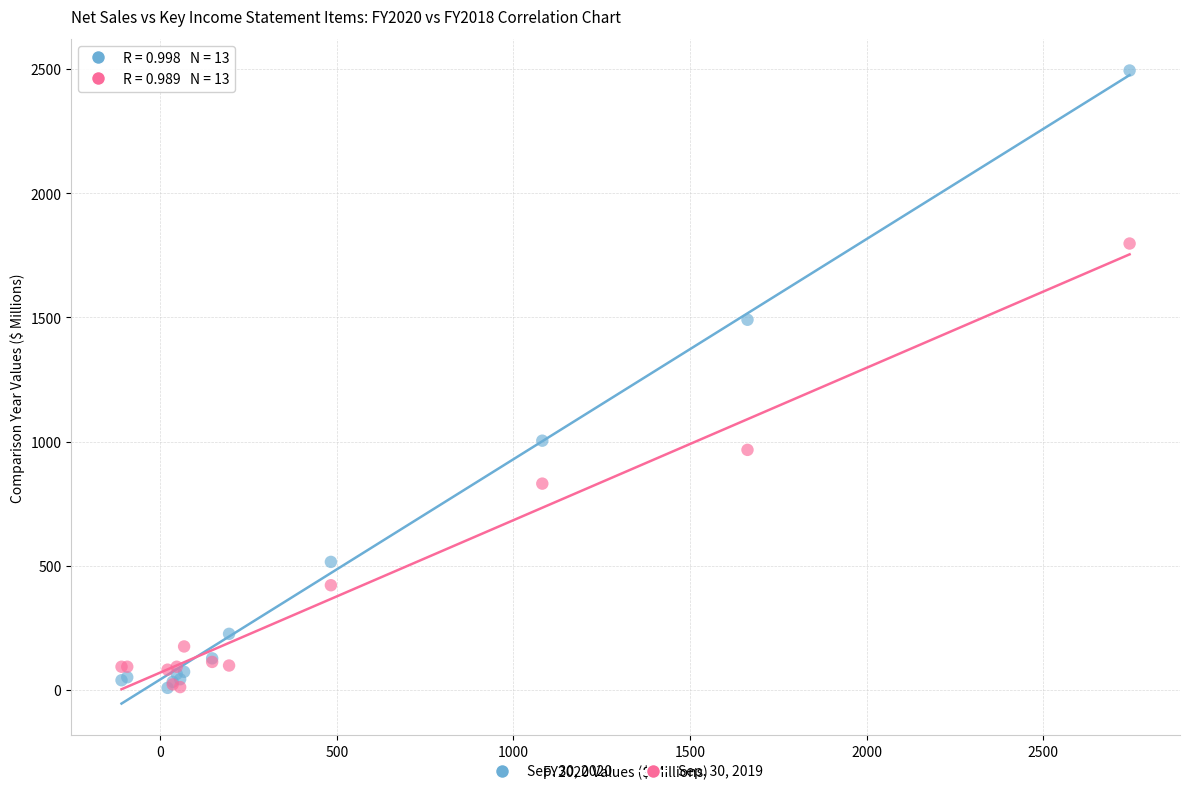

Which series has the largest Y range (max minus min)?

Sep. 30, 2020